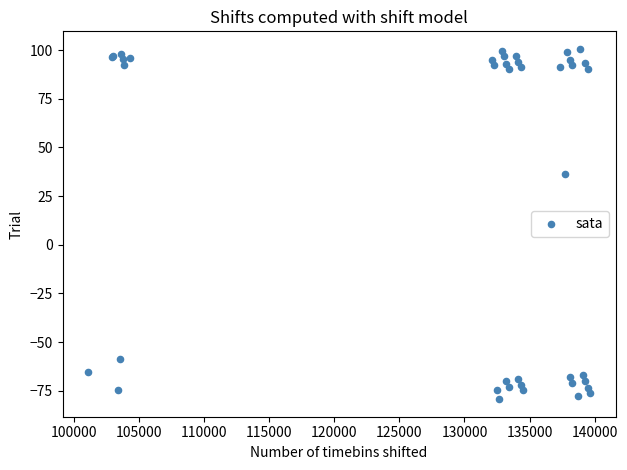

What Y value in the scatter plot is closest to 10?

36.2